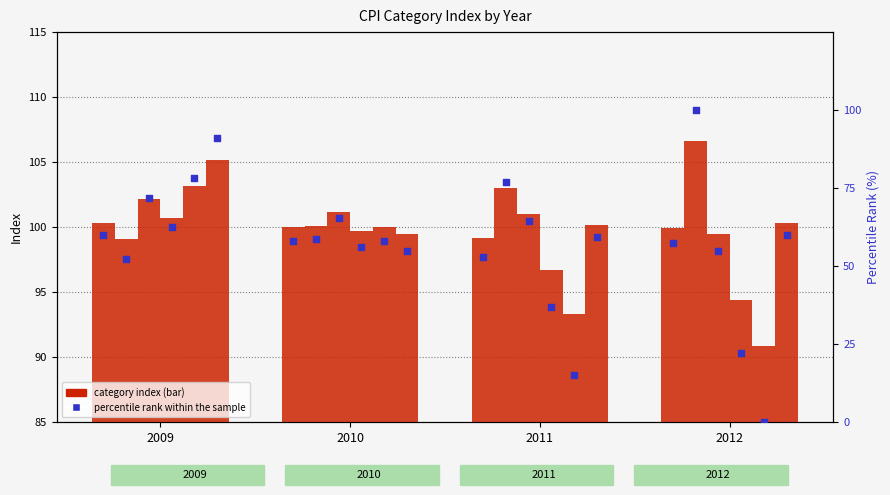

At how many categories does at least one series exceed 91?

4